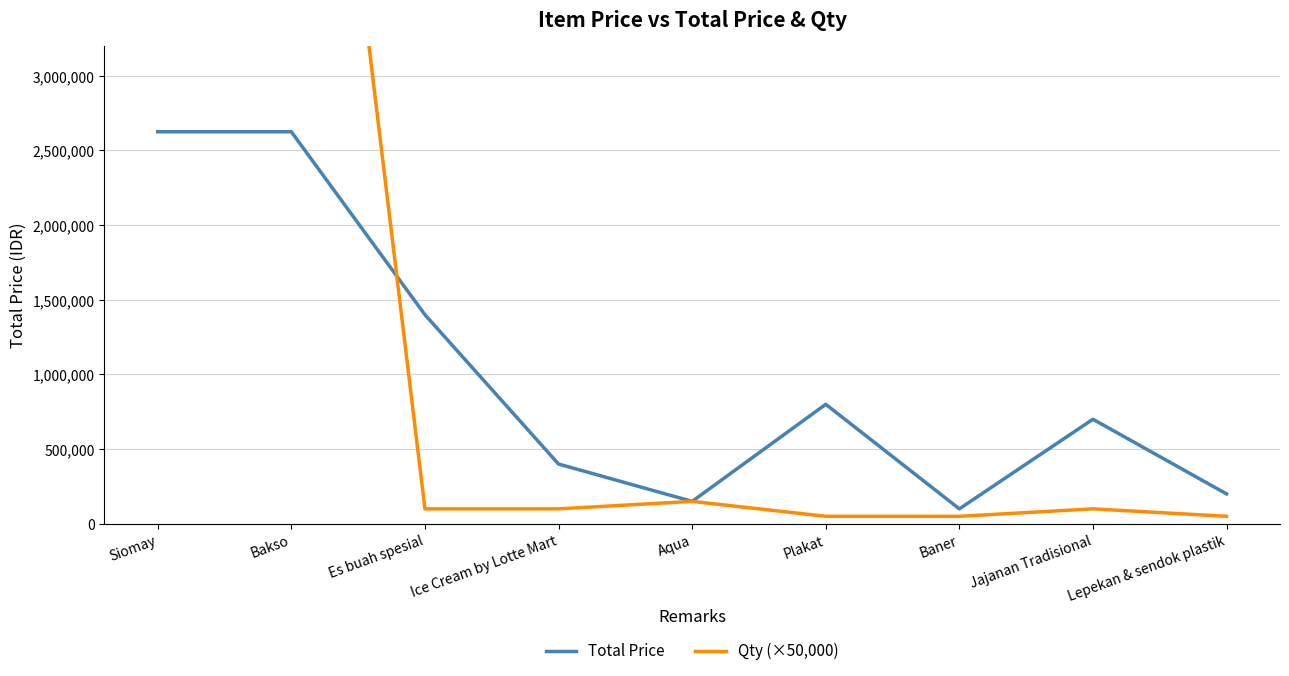

At Lepekan & sendok plastik, list the series in order from largest to smallest.

Total Price, Qty (×50,000)